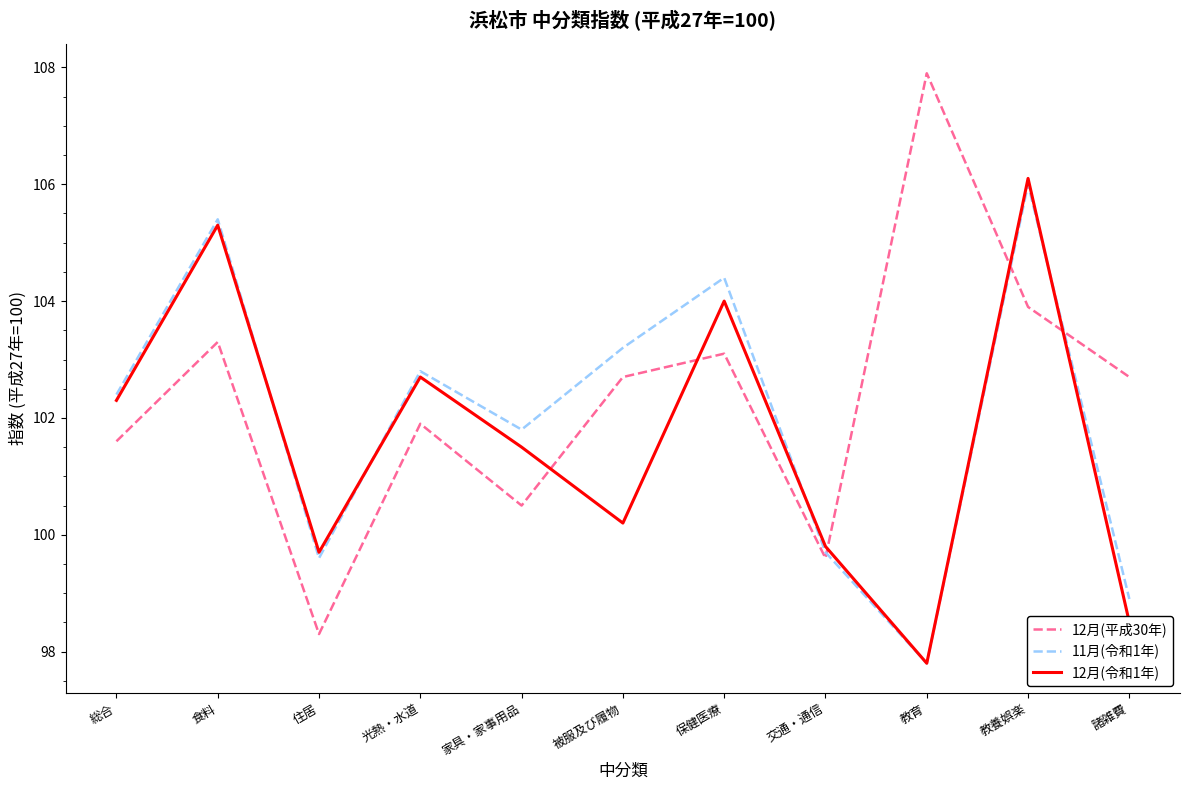

Rank the categories by 12月(令和1年) value from highest to lowest.

教養娯楽, 食料, 保健医療, 光熱・水道, 総合, 家具・家事用品, 被服及び履物, 交通・通信, 住居, 諸雑費, 教育